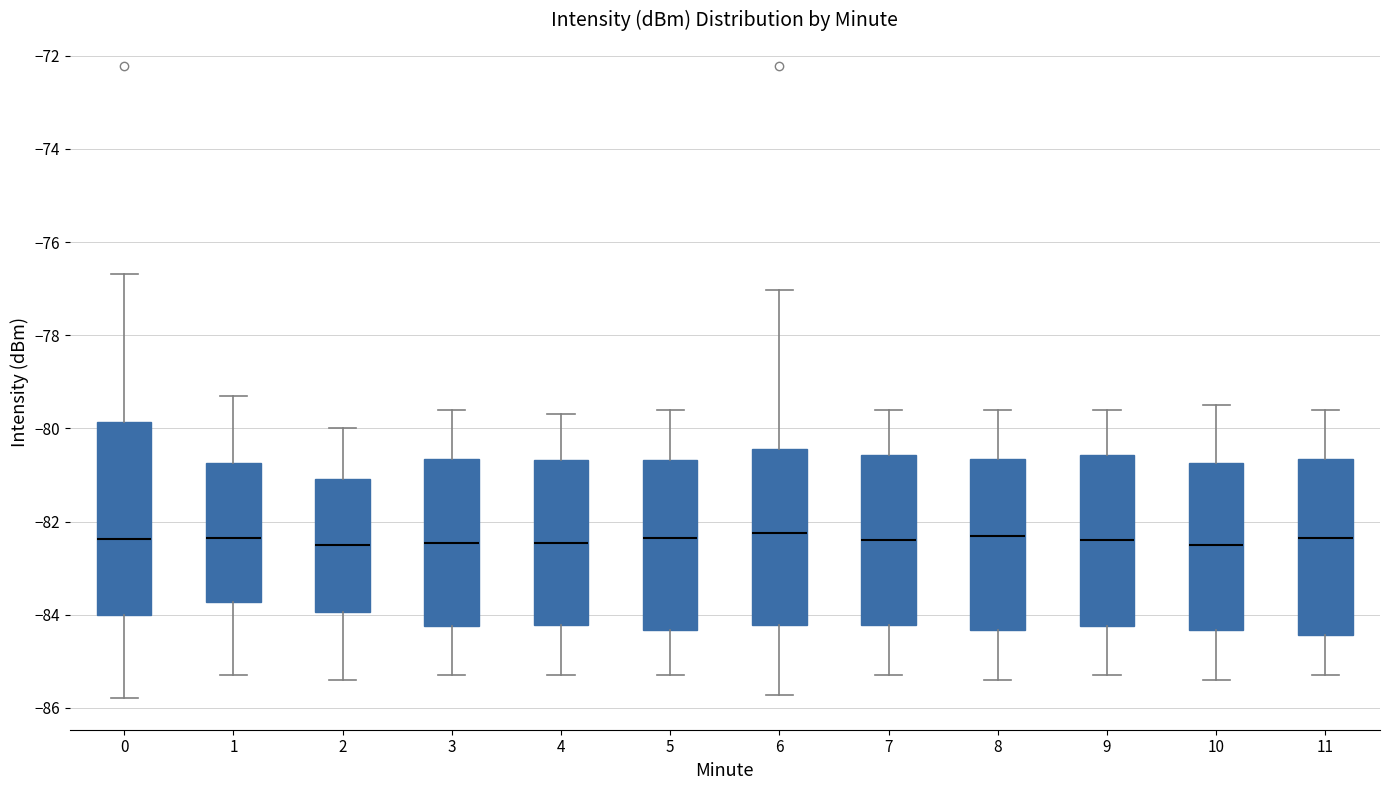

Reading left to right, read every box against the y-axis: the position of its median line, the range the box covers, and the ends of its whiskers. The values are not printed on the chart, so give them approximately, as read against the axis.

0: median -82.4, box -84.0 to -79.8, whiskers -85.8 to -76.6
1: median -82.4, box -83.8 to -80.8, whiskers -85.2 to -79.2
2: median -82.4, box -84.0 to -81.0, whiskers -85.4 to -80.0
3: median -82.4, box -84.2 to -80.6, whiskers -85.2 to -79.6
4: median -82.4, box -84.2 to -80.6, whiskers -85.2 to -79.6
5: median -82.4, box -84.4 to -80.6, whiskers -85.2 to -79.6
6: median -82.2, box -84.2 to -80.4, whiskers -85.8 to -77.0
7: median -82.4, box -84.2 to -80.6, whiskers -85.2 to -79.6
8: median -82.2, box -84.4 to -80.6, whiskers -85.4 to -79.6
9: median -82.4, box -84.2 to -80.6, whiskers -85.2 to -79.6
10: median -82.4, box -84.4 to -80.8, whiskers -85.4 to -79.4
11: median -82.4, box -84.4 to -80.6, whiskers -85.2 to -79.6